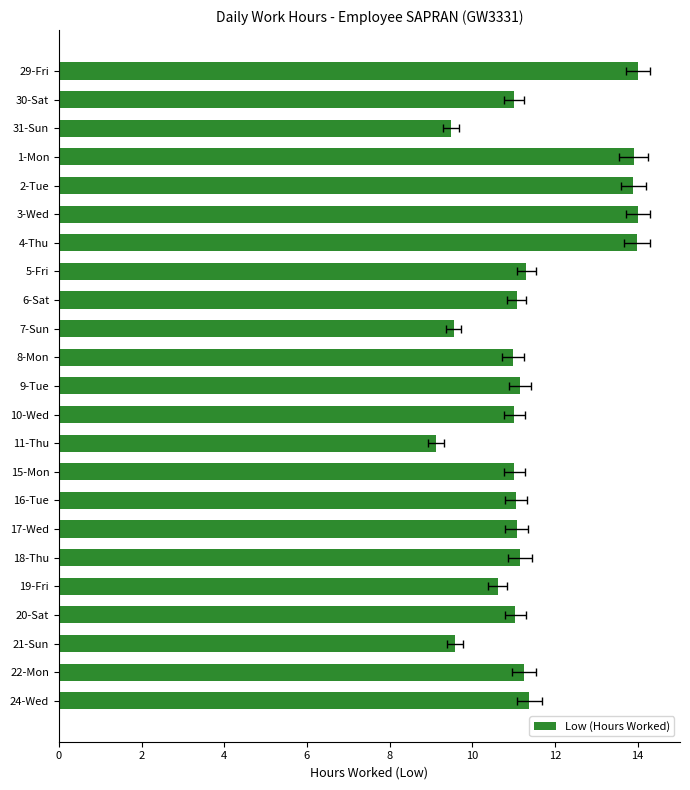

What is the difference between the second highest and second lowest values?

4.5